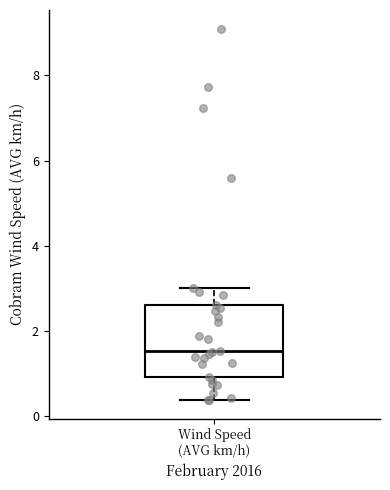

Transcribe this box plot: give where the median line is, the range the box spans, and where the two whiskers end, as read against the y-axis. The values are not printed on the chart, so give them approximately, as read against the axis.

median 1.6, box 1.0 to 2.6, whiskers 0.4 to 3.0